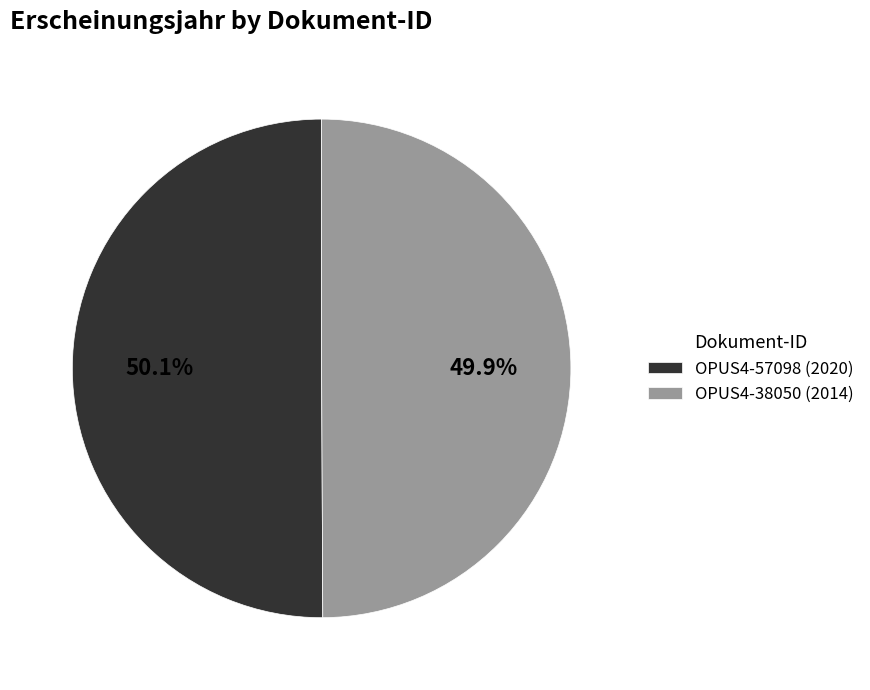

To the nearest percent, what percentage of the pie is OPUS4-38050?

50%